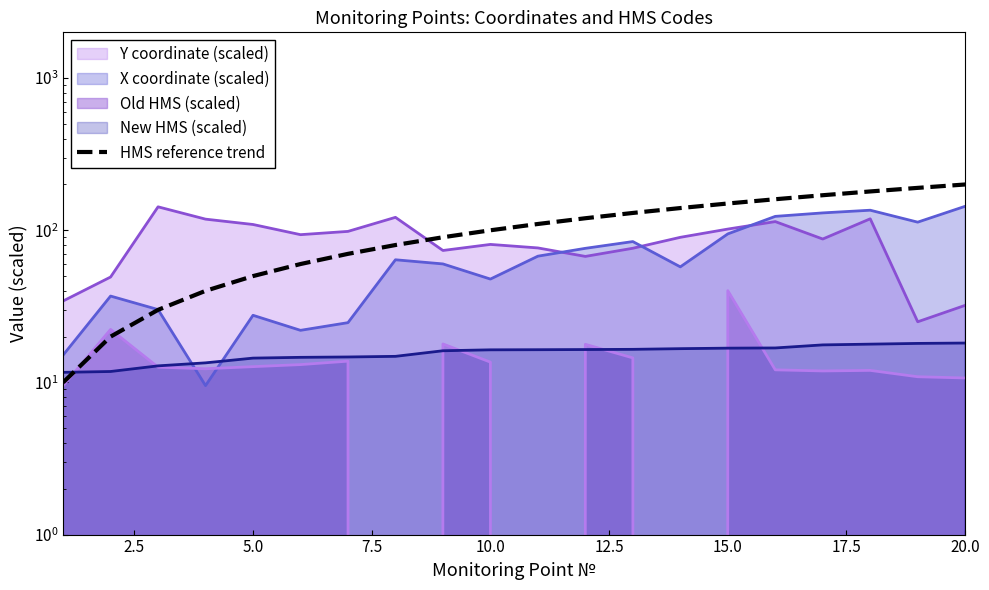

Does the chart display data point markers on the line(s)?

No